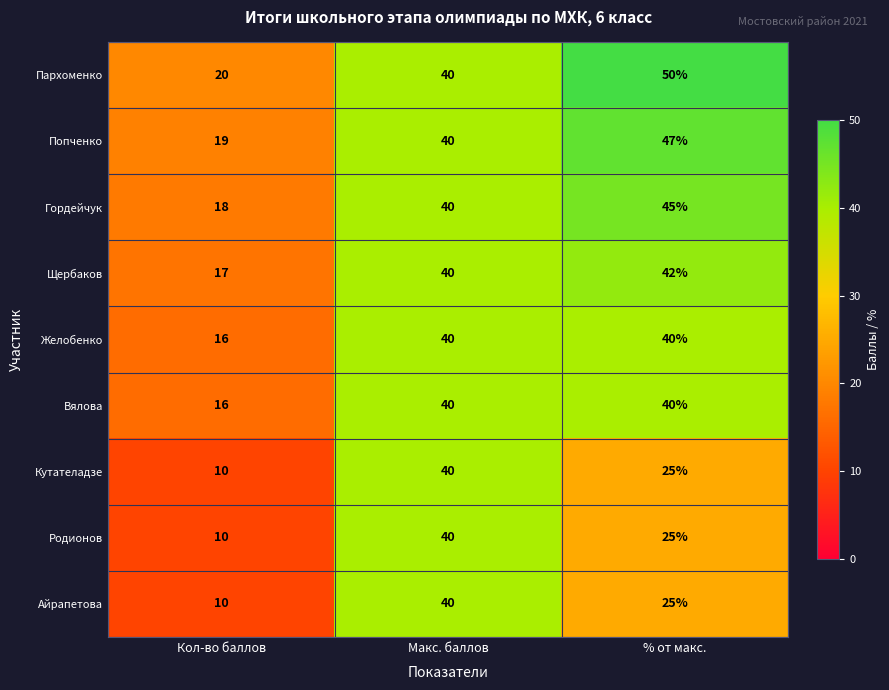

Count the number of data series in this chart.

9